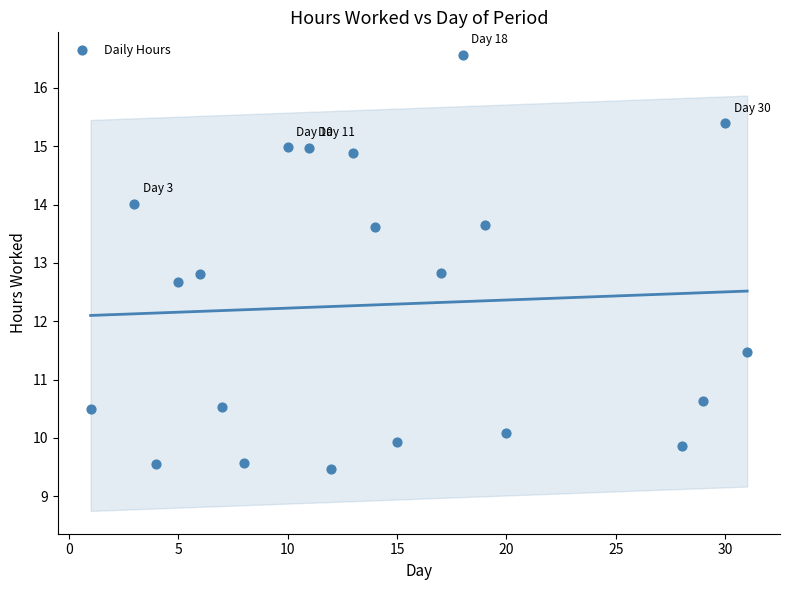

What is the range of Y values (max minus min)?

7.1